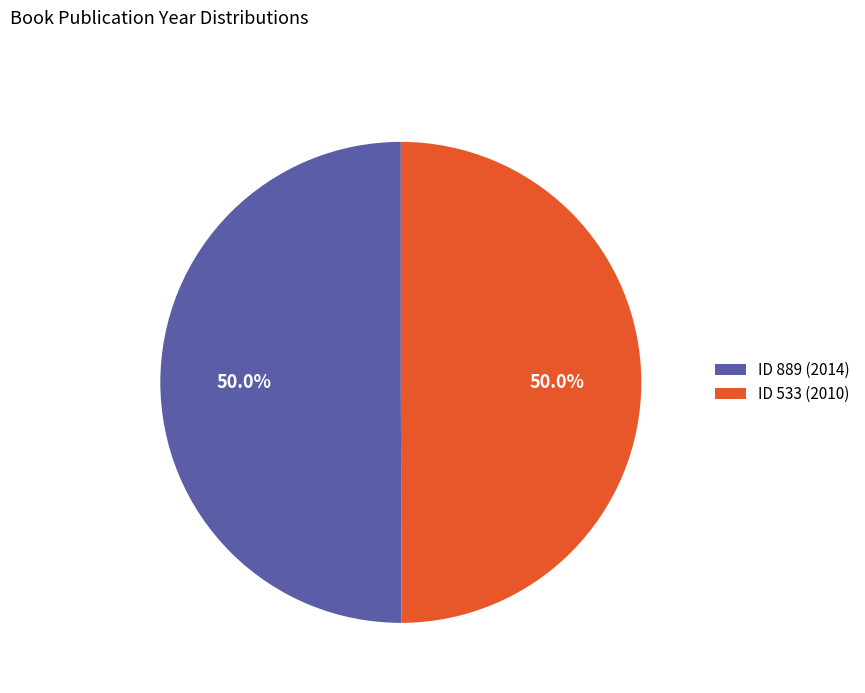

What is the ratio of the value at ID 889 (2014) to the value at ID 533 (2010)?

1.0